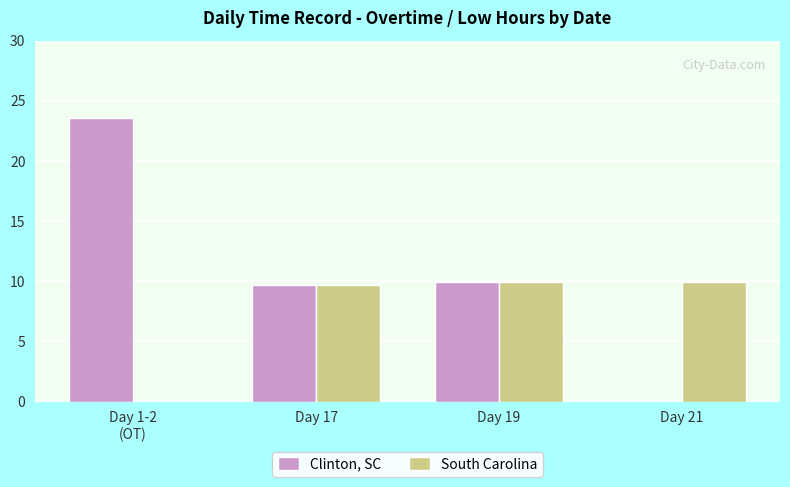

Which category has the highest value in the Clinton, SC series?

Day 1-2
(OT)